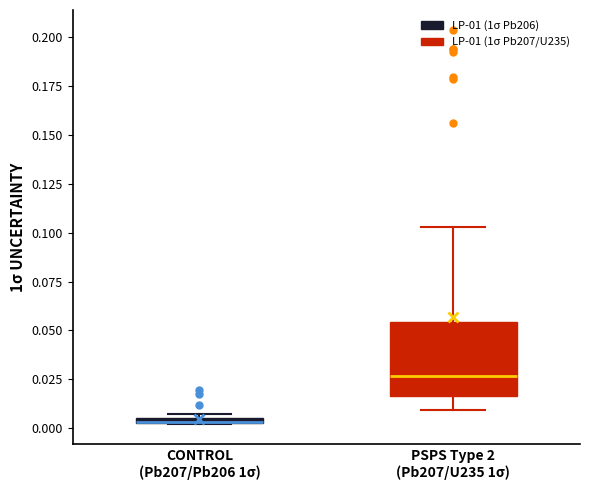

Where is the upper edge of the box for CONTROL (Pb207/Pb206 1σ) on the y-axis? The values are not printed on the chart, so give them approximately, as read against the axis.

0.005